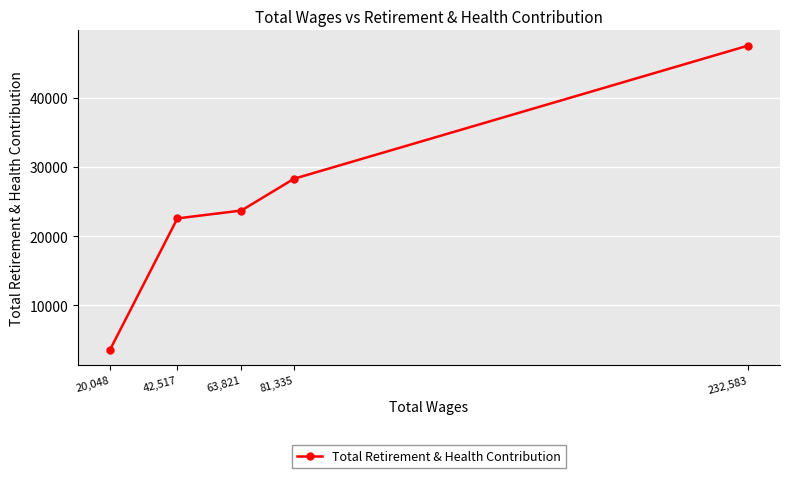

How many lines are shown in the chart?

1